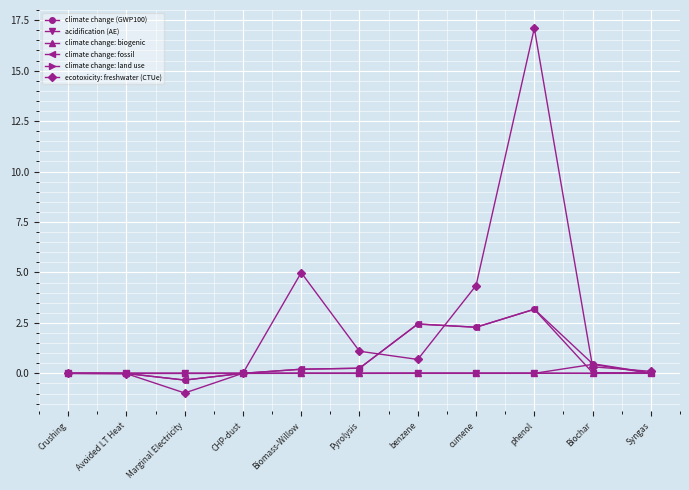

Is the value of climate change (GWP100) at Biomass-Willow greater than the value of climate change: fossil at benzene?

No